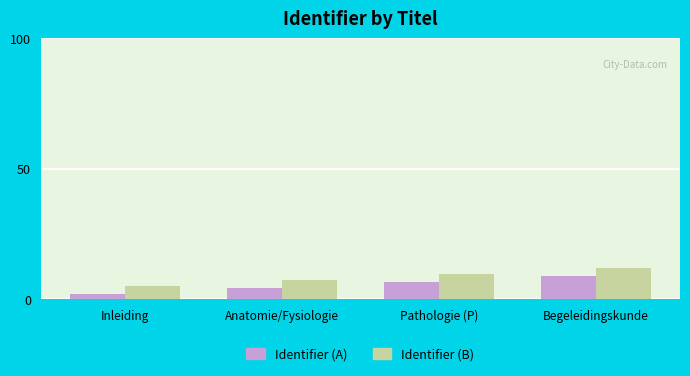

True or false: Identifier (B) has a value of 18.2 at Begeleidingskunde.

False